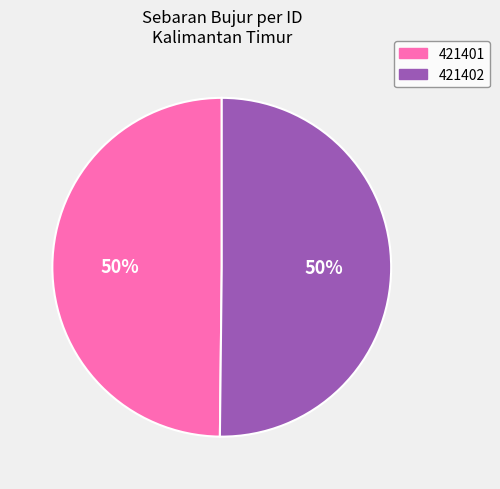

Count the number of slices in the pie.

2